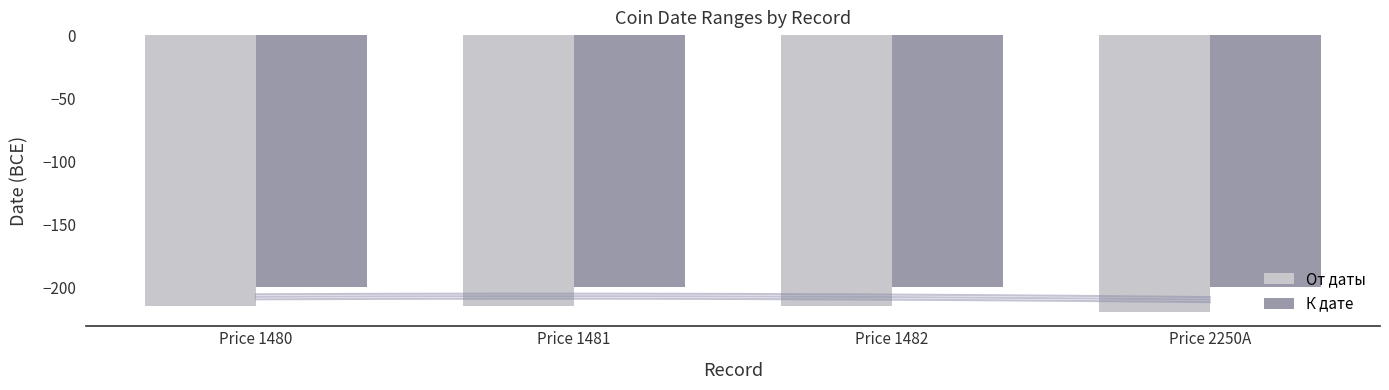

Reading left to right, list all the values displayed in this chart.

От даты: Price 1480=-215	Price 1481=-215	Price 1482=-215	Price 2250A=-220
К дате: Price 1480=-200	Price 1481=-200	Price 1482=-200	Price 2250A=-200